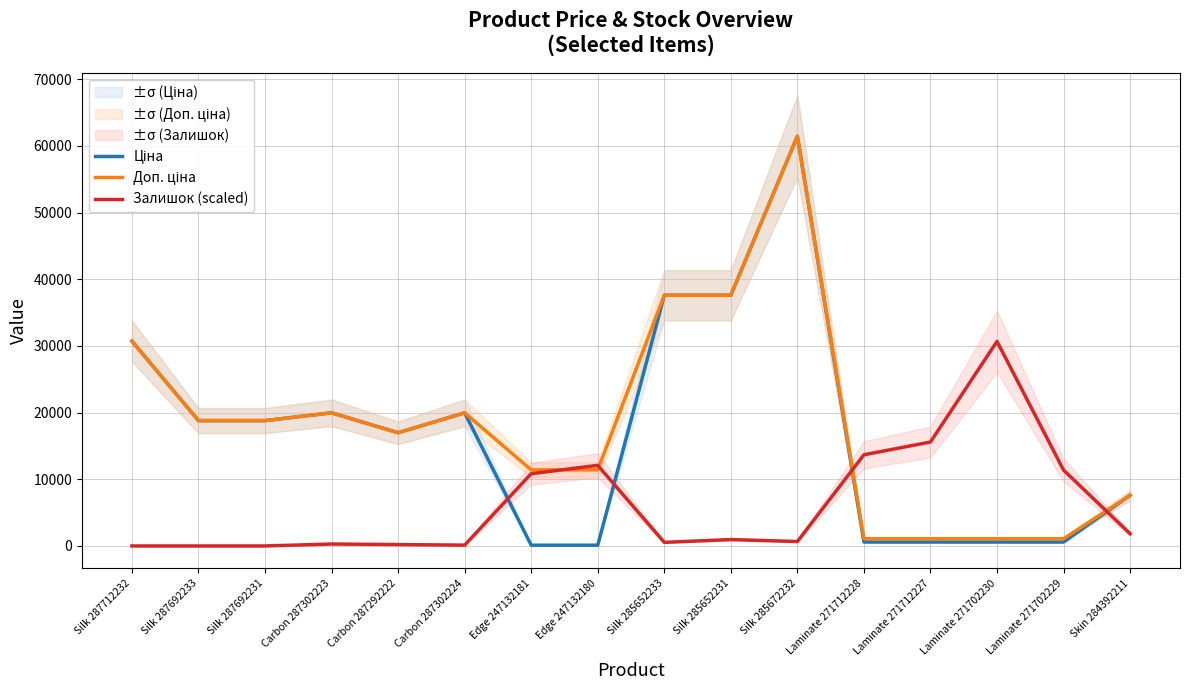

Which series has the largest total across all categories?

Доп. ціна